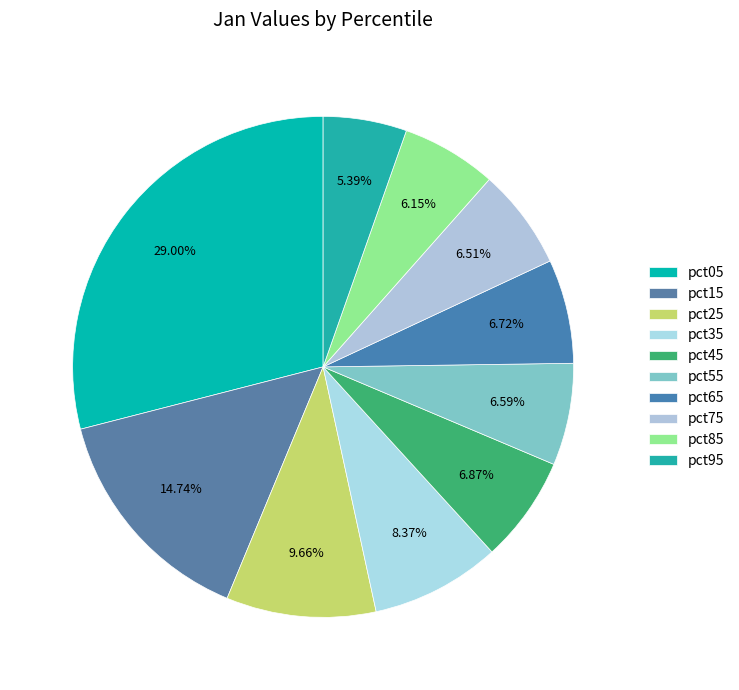

What is the change in value from pct15 to pct35?

-0.1